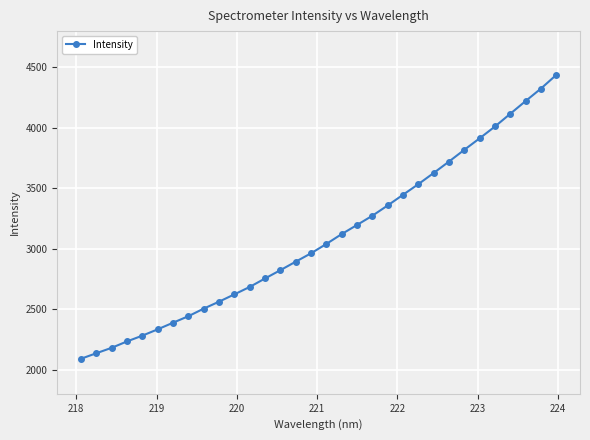

What is the smallest value displayed?

2090.1